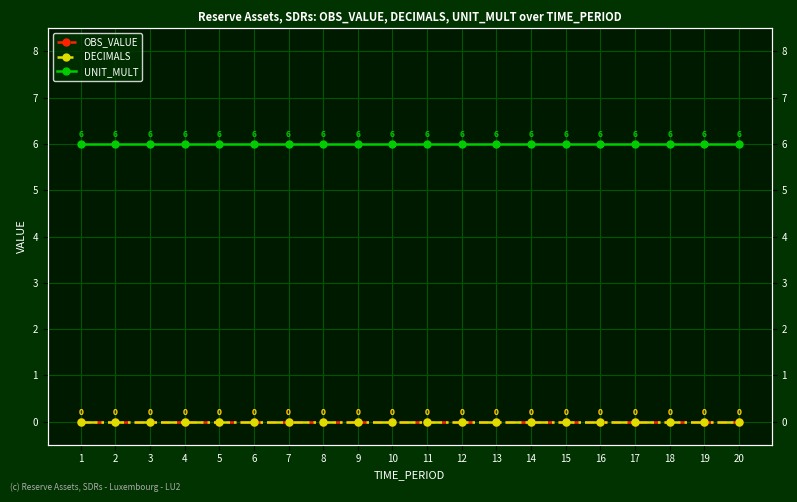

Which series has the widest spread of values?

OBS_VALUE